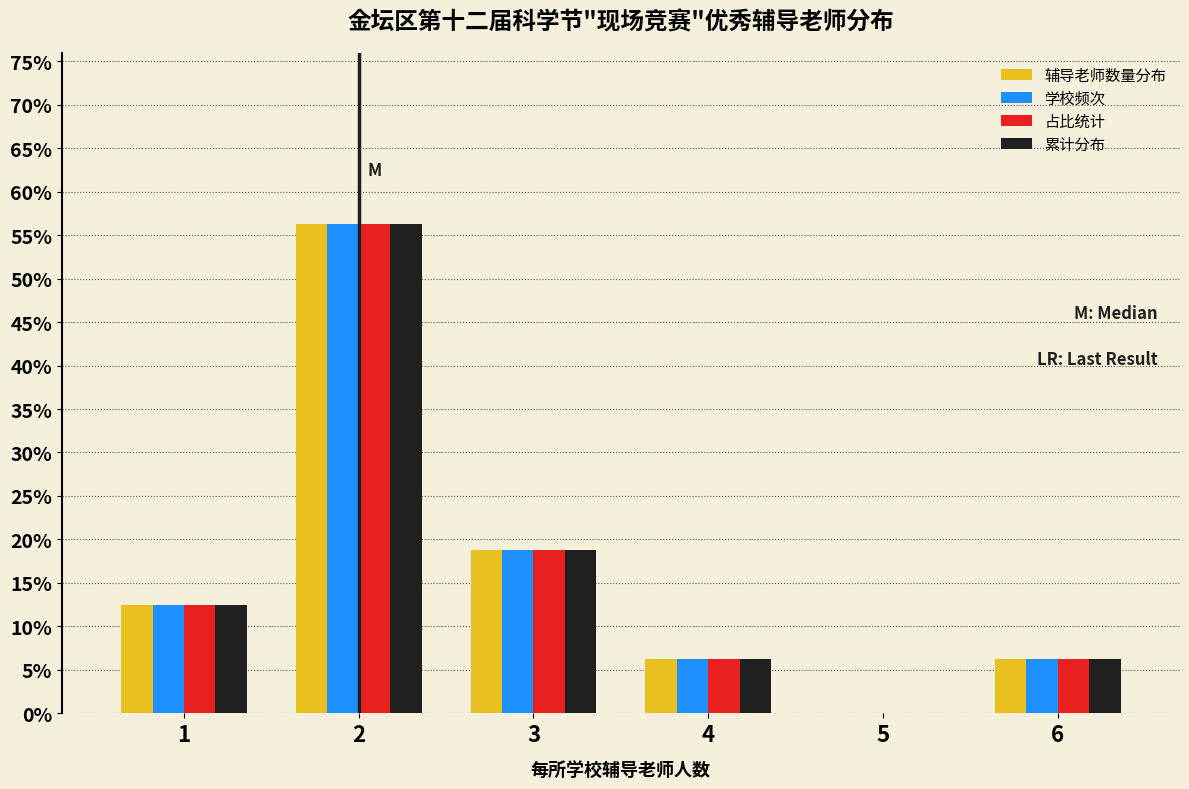

The 辅导老师数量分布 series shows 18.8 at 3. True or false?

True